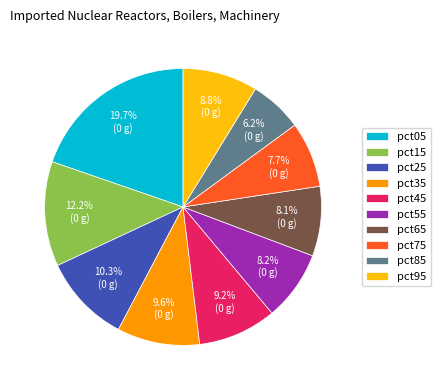

Does pct35 represent more than half of the total?

No